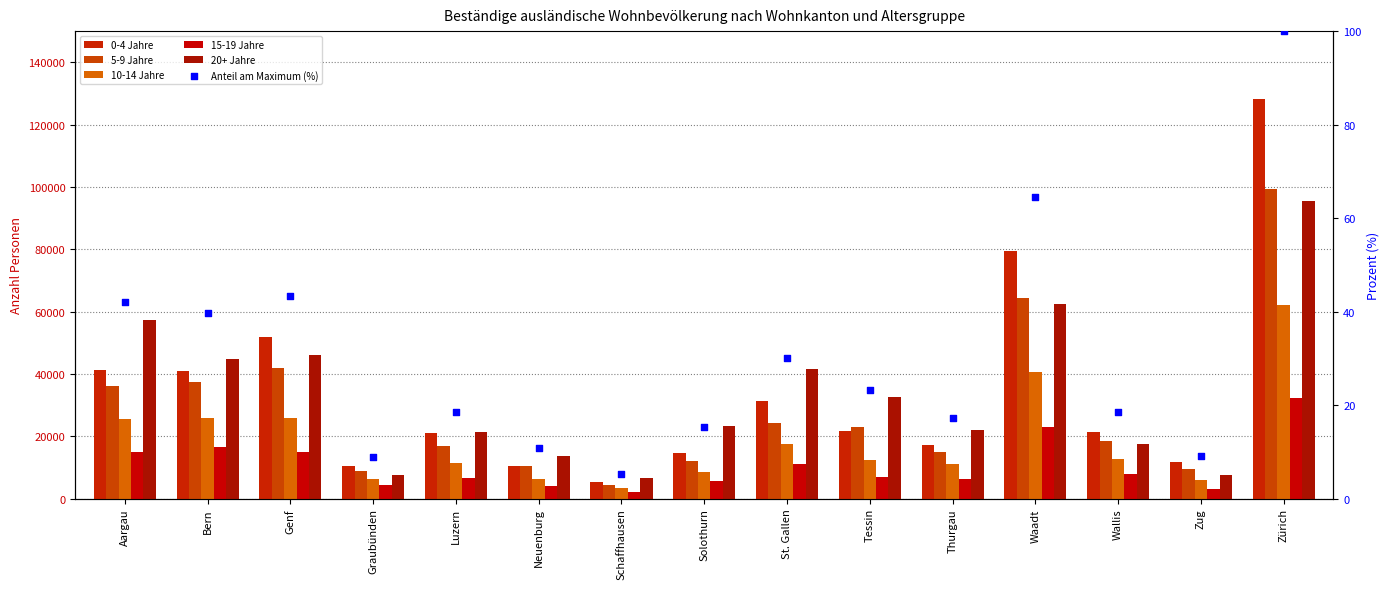

Which series reaches the maximum Y coordinate?

0-4 Jahre